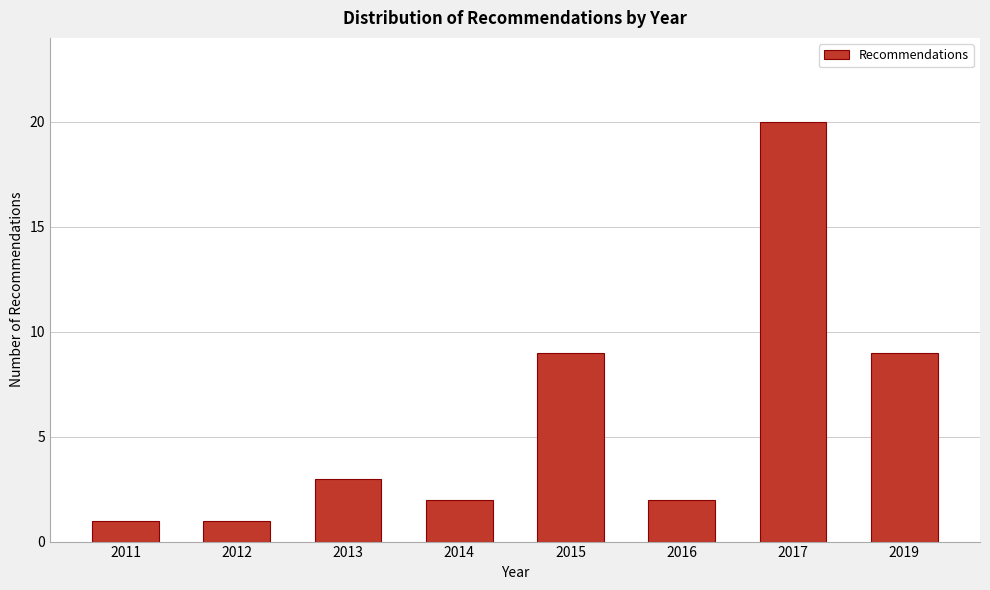

Reading left to right, what are all the values shown in this chart?

1	1	3	2	9	2	20	9